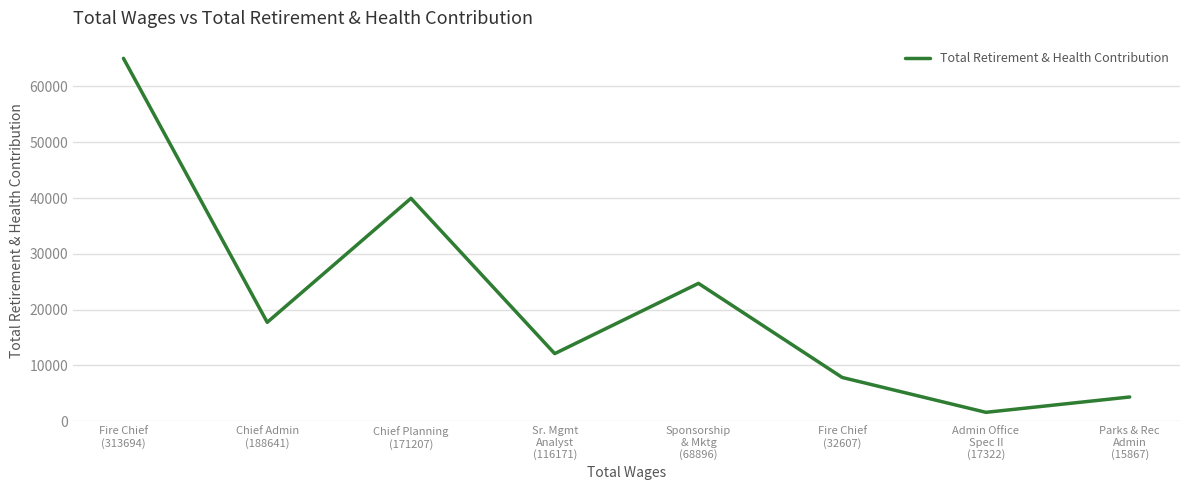

What is the sum of all values?

173371